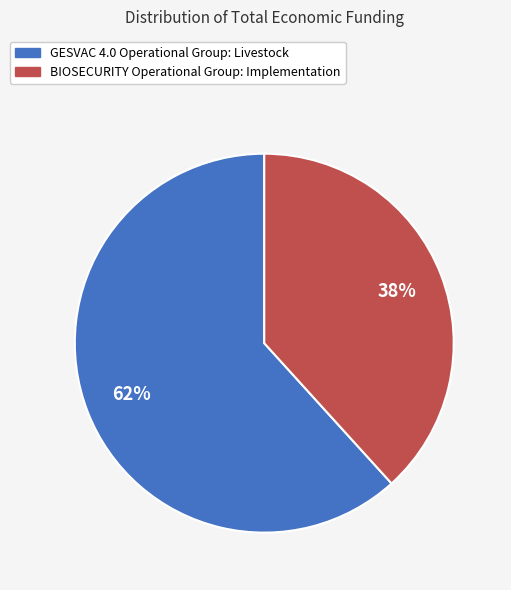

Rank the categories by value from lowest to highest.

BIOSECURITY Operational Group: Implementation, GESVAC 4.0 Operational Group: Livestock